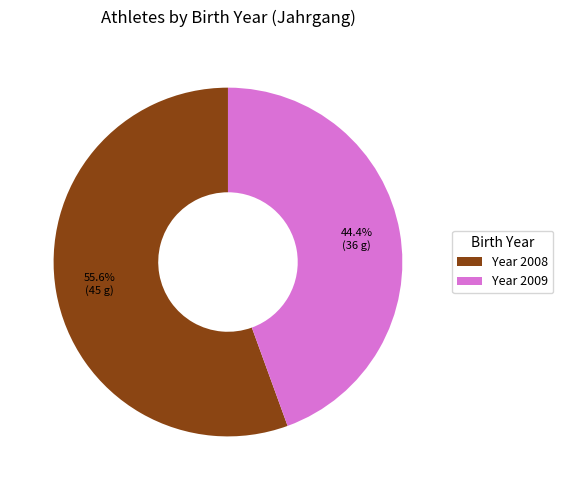

Approximately how many times larger is the value at Year 2009 compared to Year 2008?

0.8